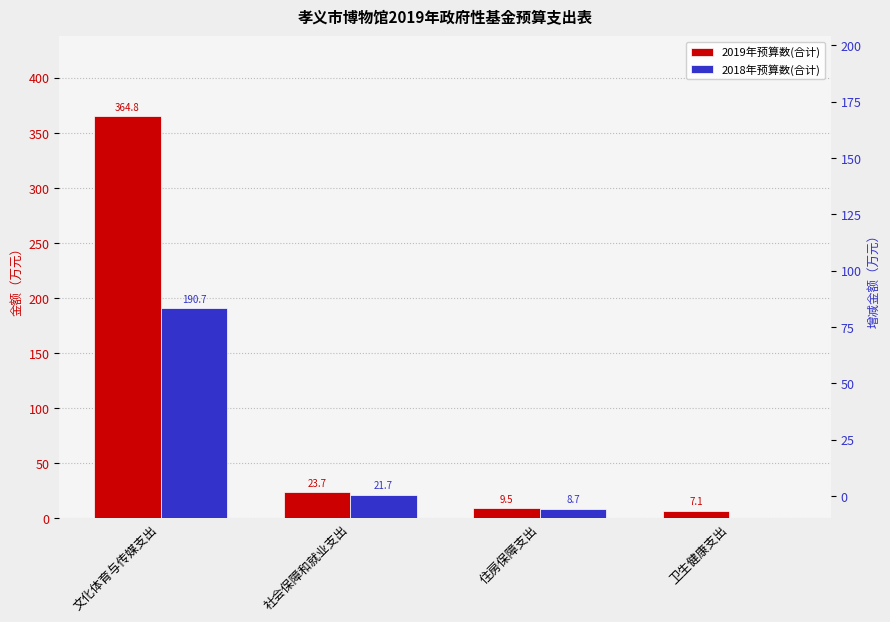

The 2019年预算数(合计) series shows 4.6 at 住房保障支出. True or false?

False